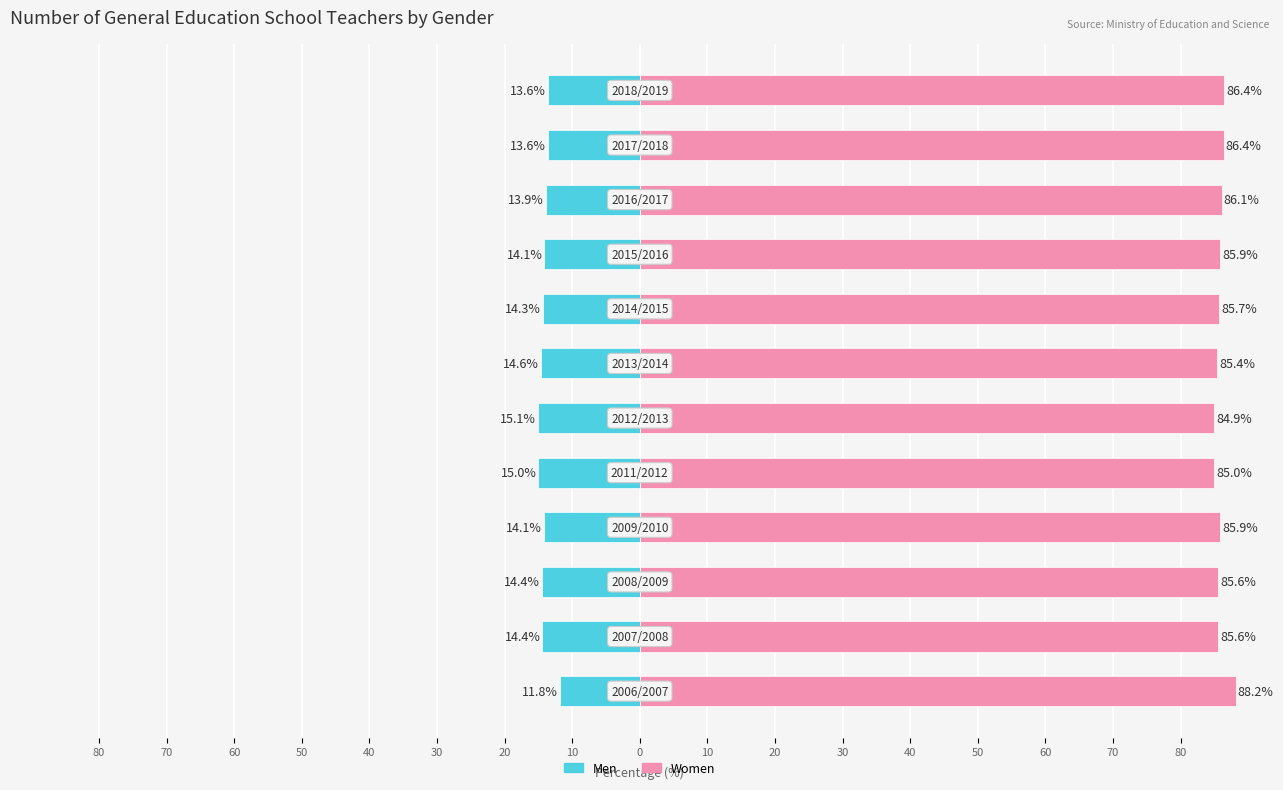

Are the bars grouped side by side (vs. stacked)?

Yes